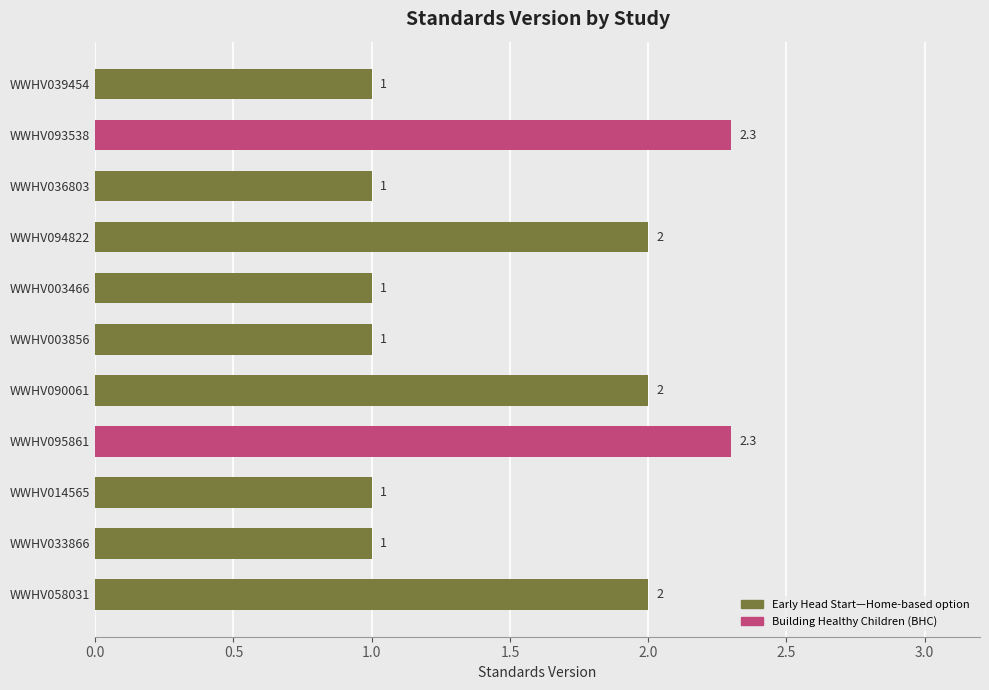

How many values are between 1 and 2?

9